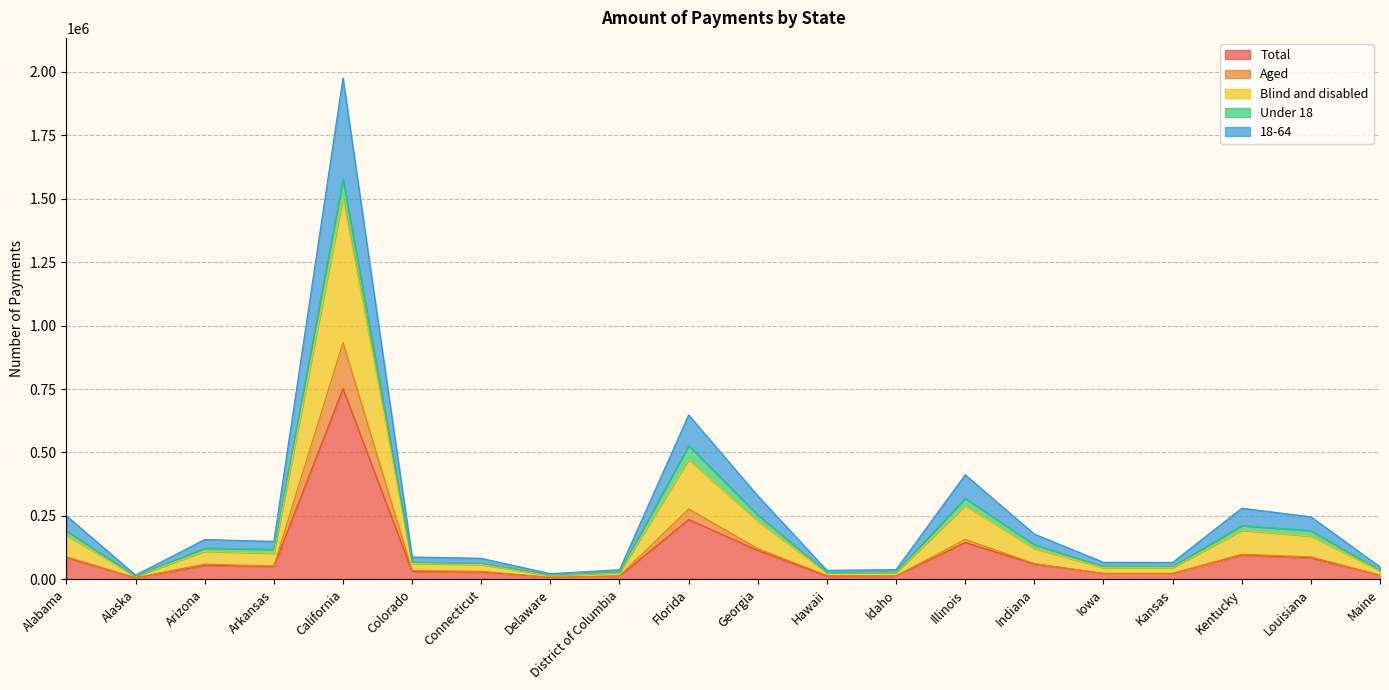

Which label corresponds to the smallest value in the chart?

Alaska